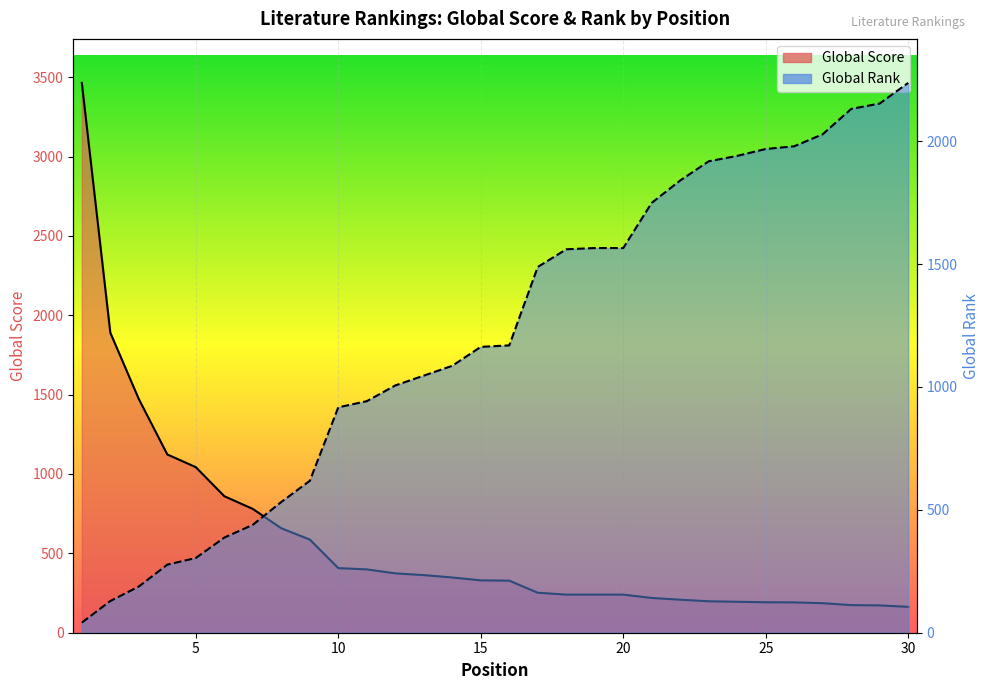

How many data points does each series have?

30